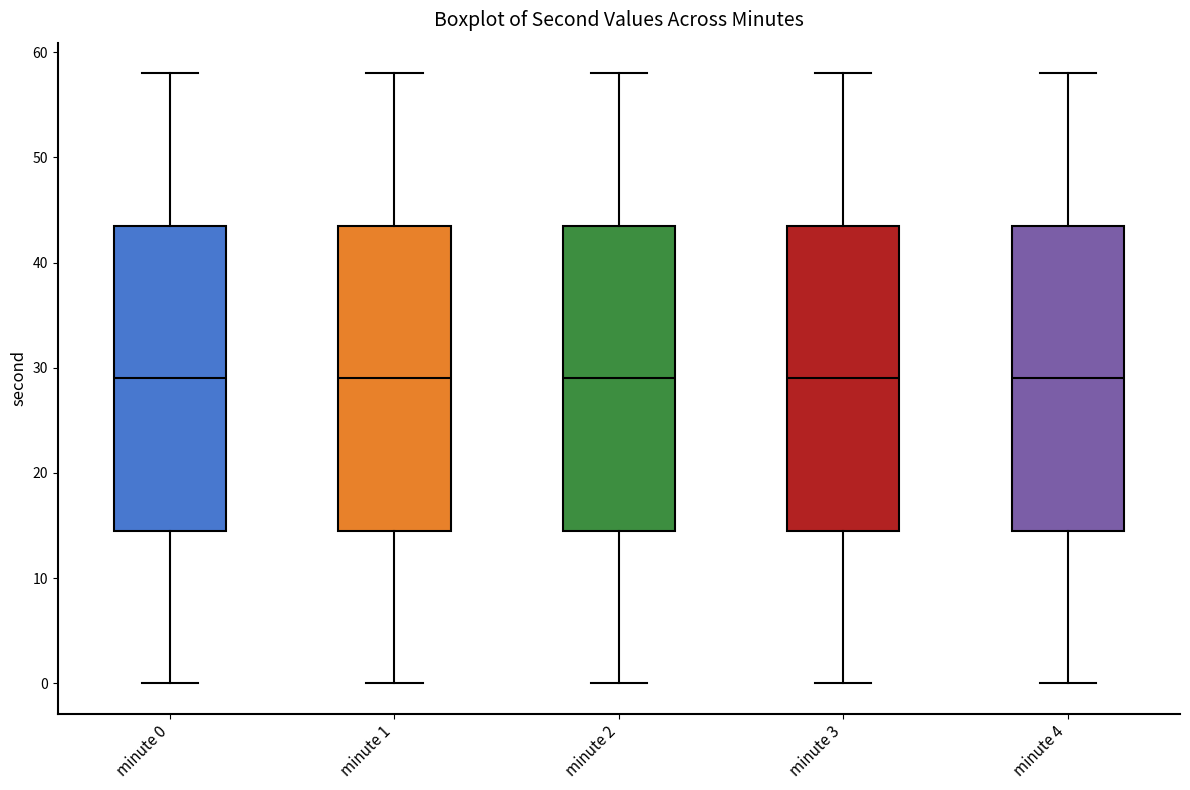

Where is the lower edge of the box for minute 1 on the y-axis? The values are not printed on the chart, so give them approximately, as read against the axis.

15